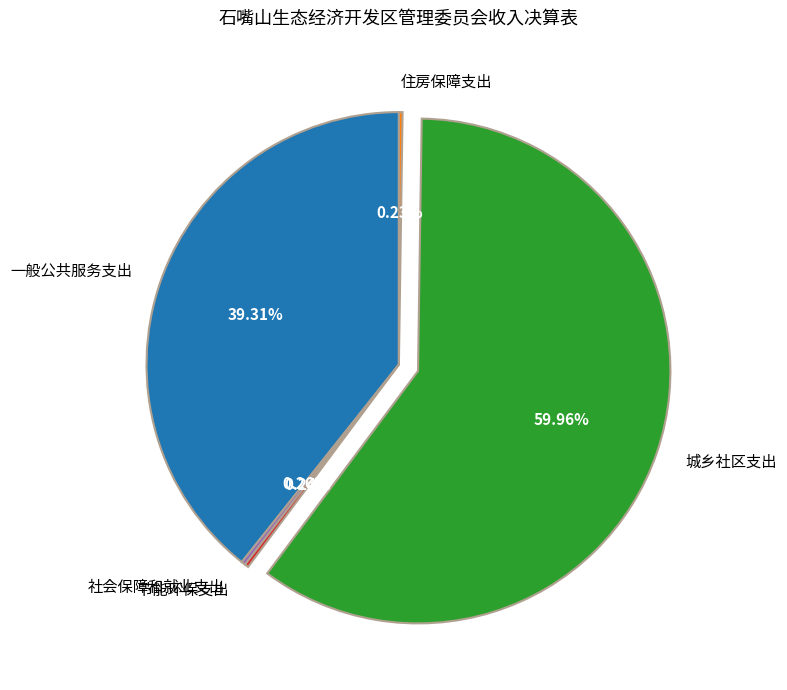

To the nearest percent, what is the difference between the largest and smallest slice percentages?

60%